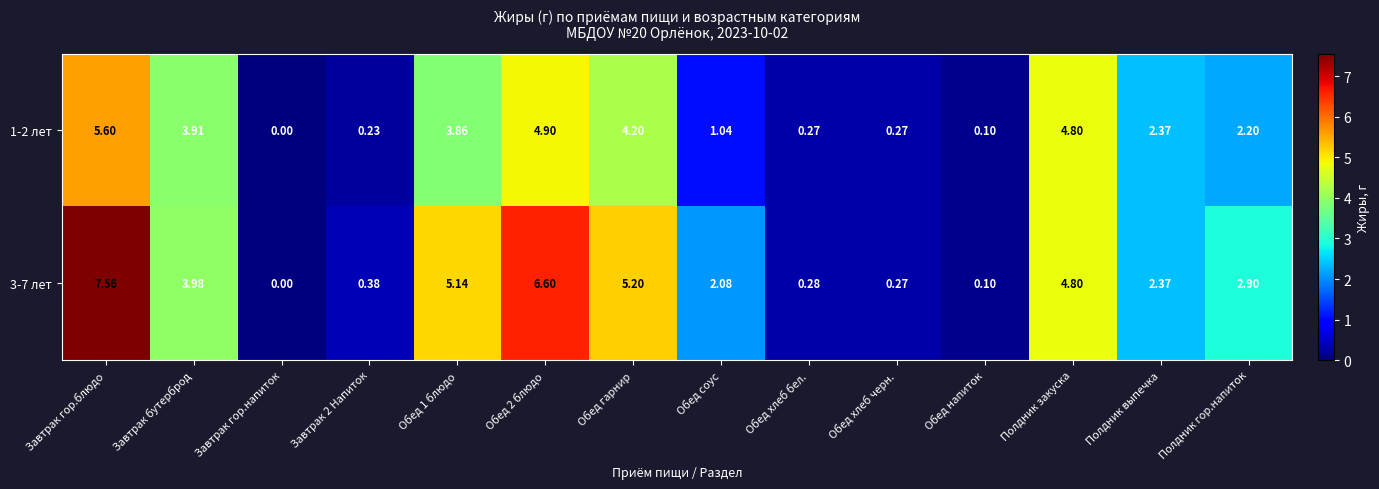

Where is 3-7 лет nearest to the value 3?

Полдник гор.напиток